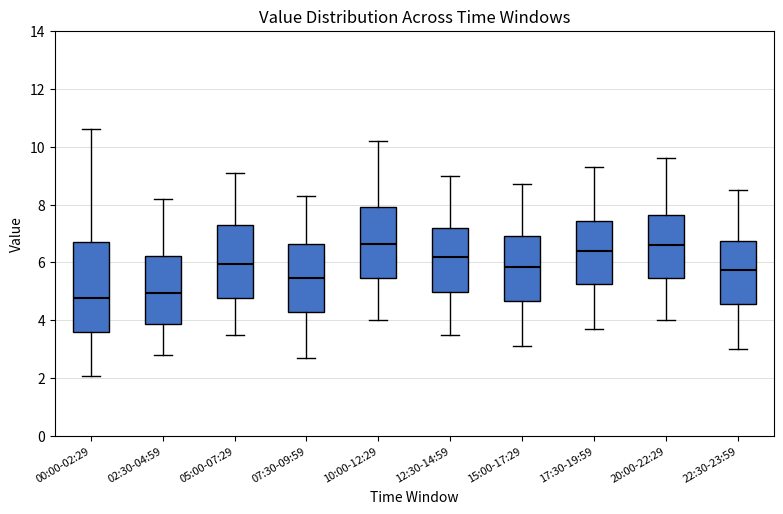

Reading left to right, transcribe this box plot: for each box, give where its median line is, the range the box spans, and where its two whiskers end, as read against the y-axis. The values are not printed on the chart, so give them approximately, as read against the axis.

00:00-02:29: median 4.8, box 3.6 to 6.8, whiskers 2.0 to 10.6
02:30-04:59: median 5.0, box 3.8 to 6.2, whiskers 2.8 to 8.2
05:00-07:29: median 6.0, box 4.8 to 7.4, whiskers 3.6 to 9.2
07:30-09:59: median 5.4, box 4.2 to 6.6, whiskers 2.8 to 8.4
10:00-12:29: median 6.6, box 5.4 to 8.0, whiskers 4.0 to 10.2
12:30-14:59: median 6.2, box 5.0 to 7.2, whiskers 3.6 to 9.0
15:00-17:29: median 5.8, box 4.6 to 7.0, whiskers 3.2 to 8.8
17:30-19:59: median 6.4, box 5.2 to 7.4, whiskers 3.8 to 9.4
20:00-22:29: median 6.6, box 5.4 to 7.6, whiskers 4.0 to 9.6
22:30-23:59: median 5.8, box 4.6 to 6.8, whiskers 3.0 to 8.6